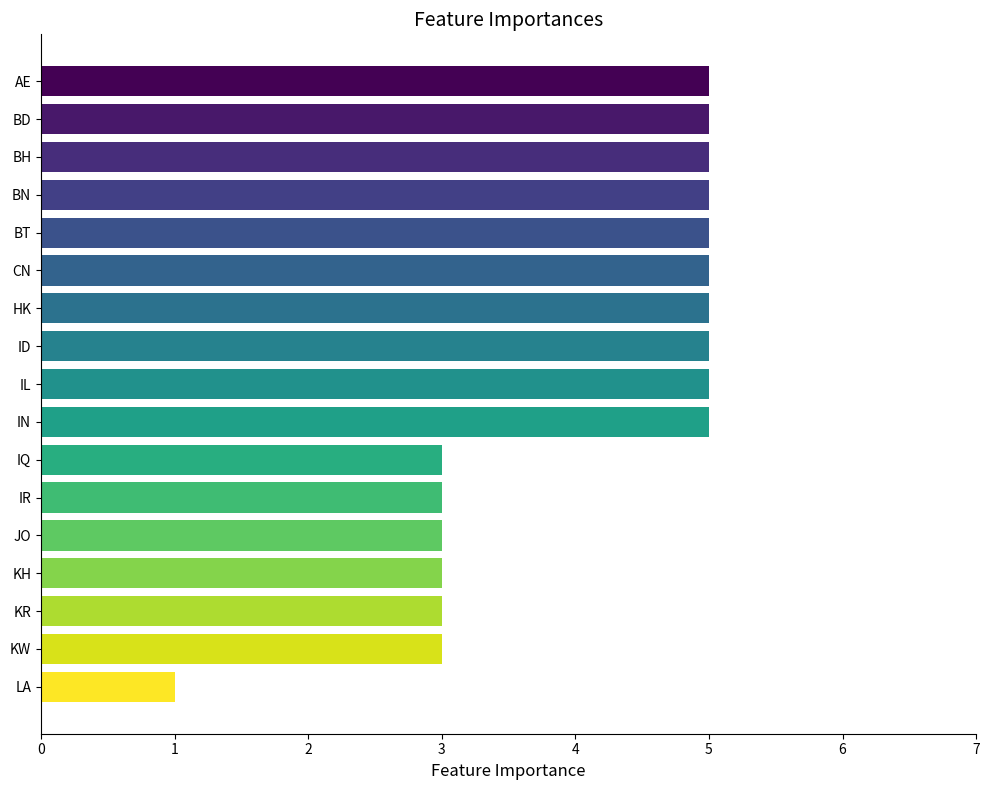

What is the average value?

4